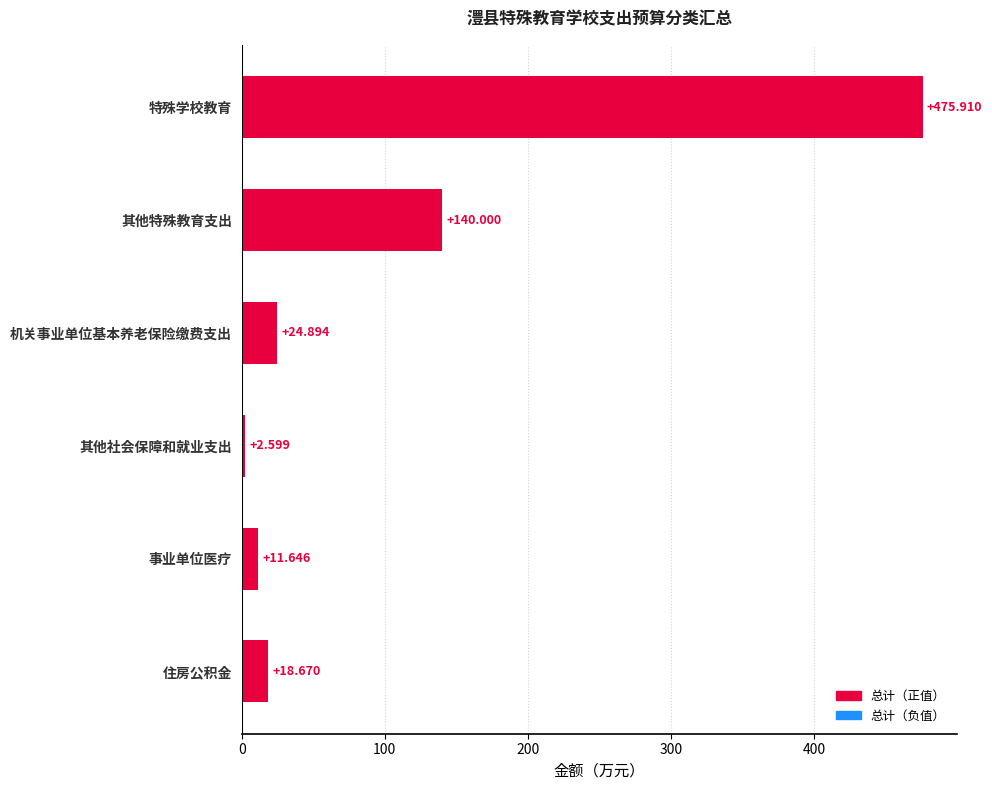

Rank the categories by value from highest to lowest.

特殊学校教育, 其他特殊教育支出, 机关事业单位基本养老保险缴费支出, 住房公积金, 事业单位医疗, 其他社会保障和就业支出